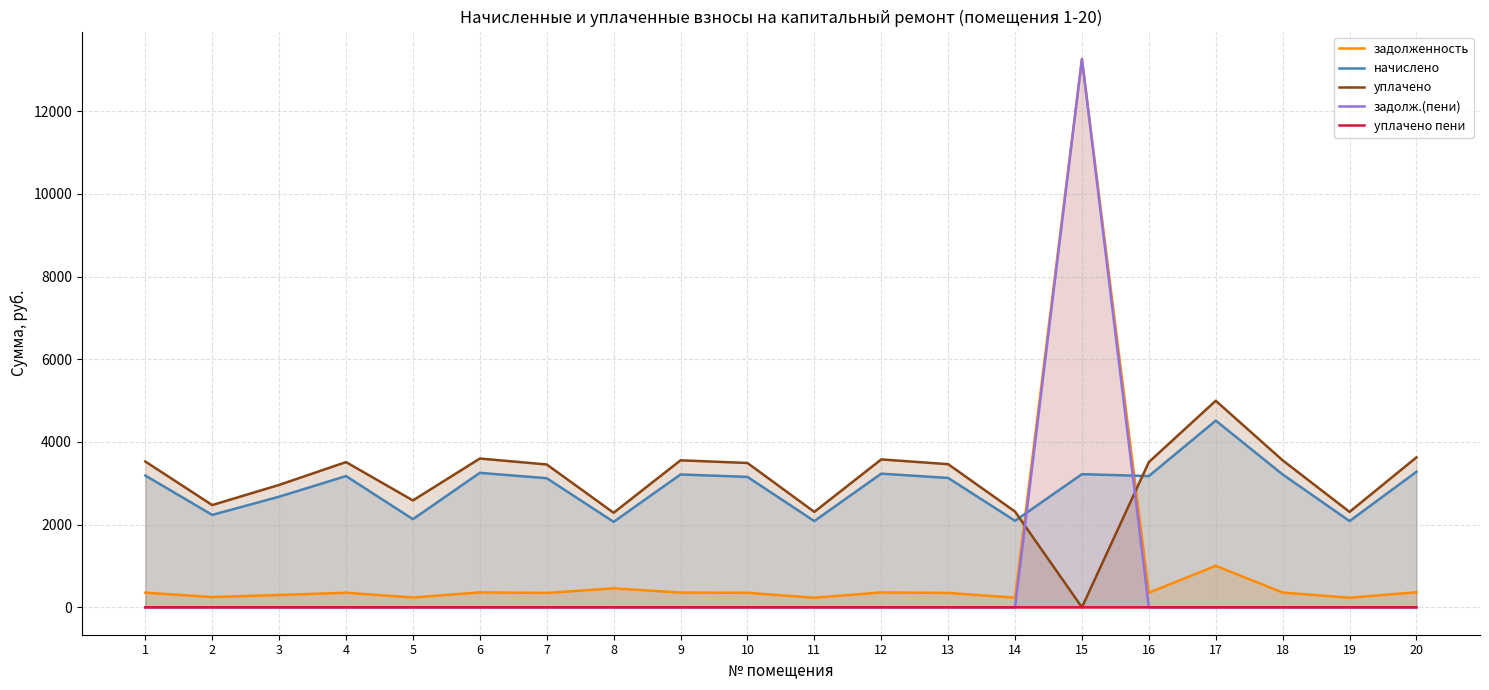

Is the value of уплачено пени at 7 greater than the value of задолж.(пени) at 9?

No